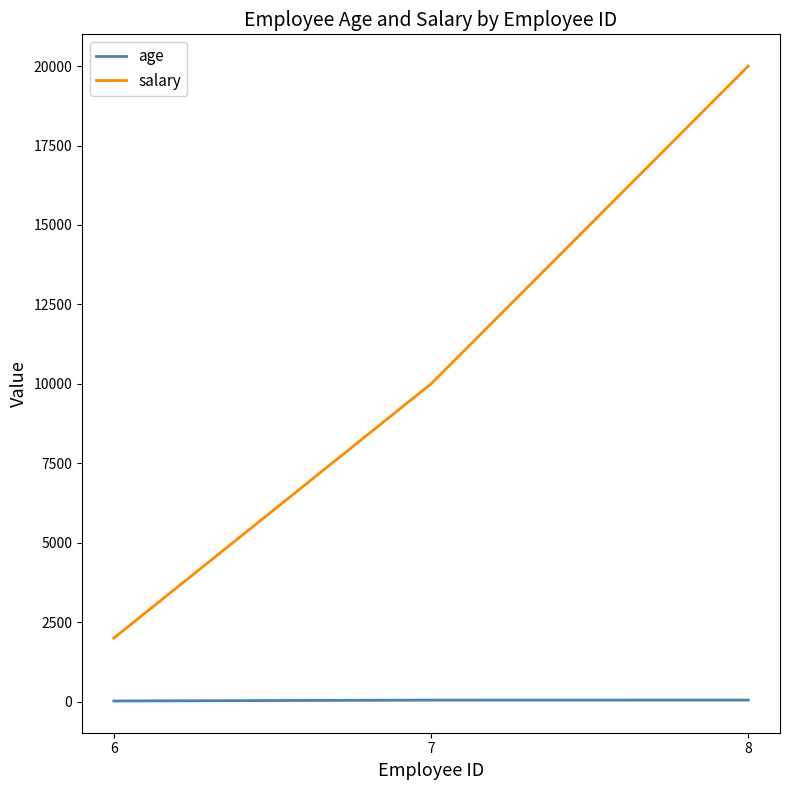

True or false: age has a value of 50 at 7.

True